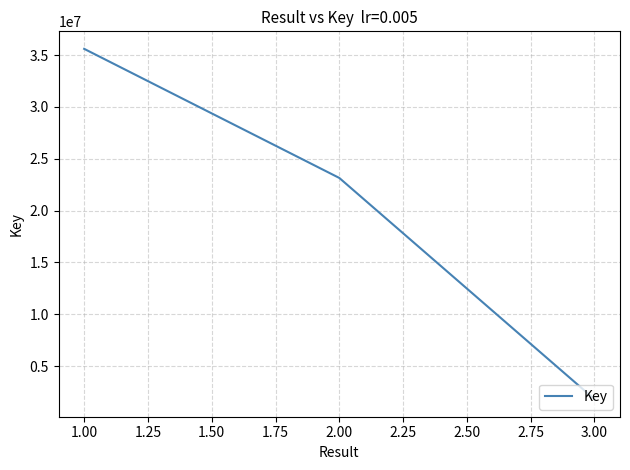

What is the difference between the maximum and minimum values?

33782910